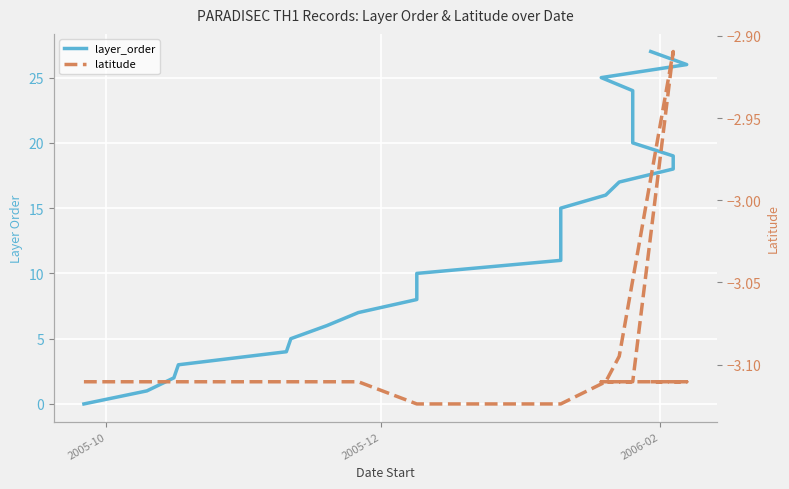

Which series has the widest spread of values?

layer_order